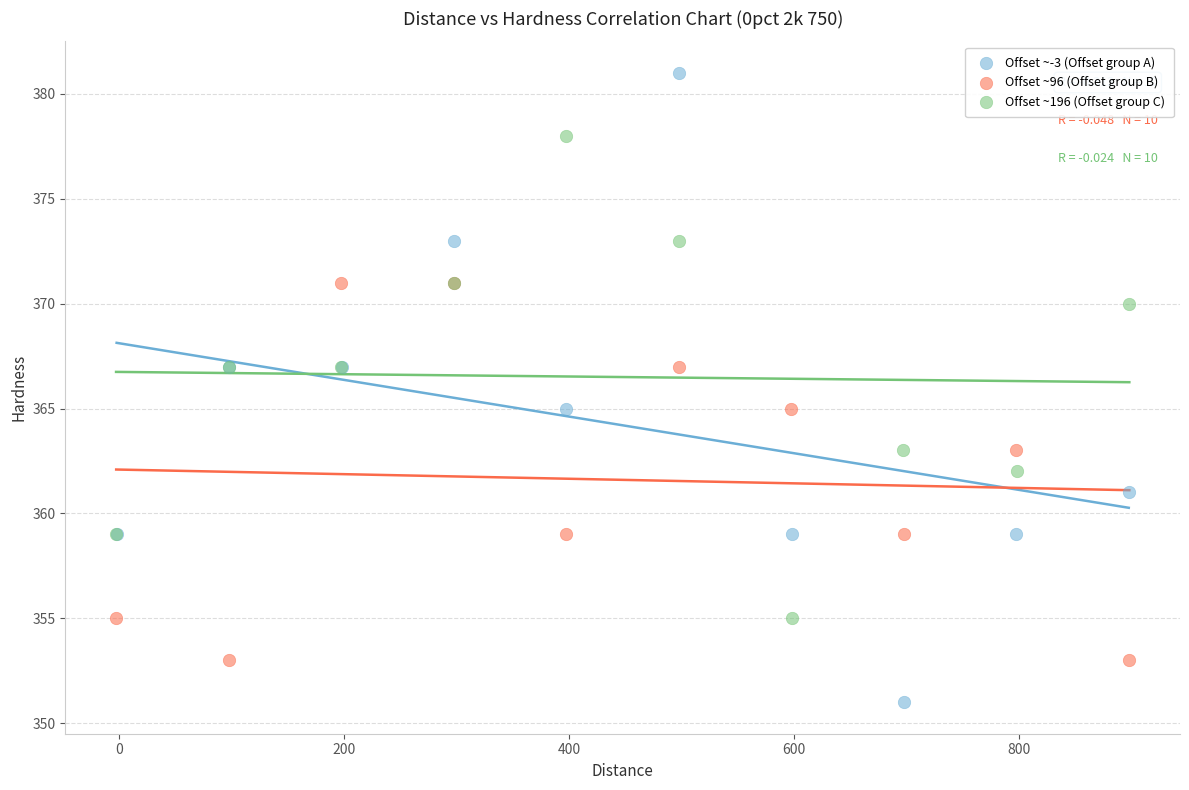

Which series has the largest Y range (max minus min)?

Offset ~-3 (Offset group A)